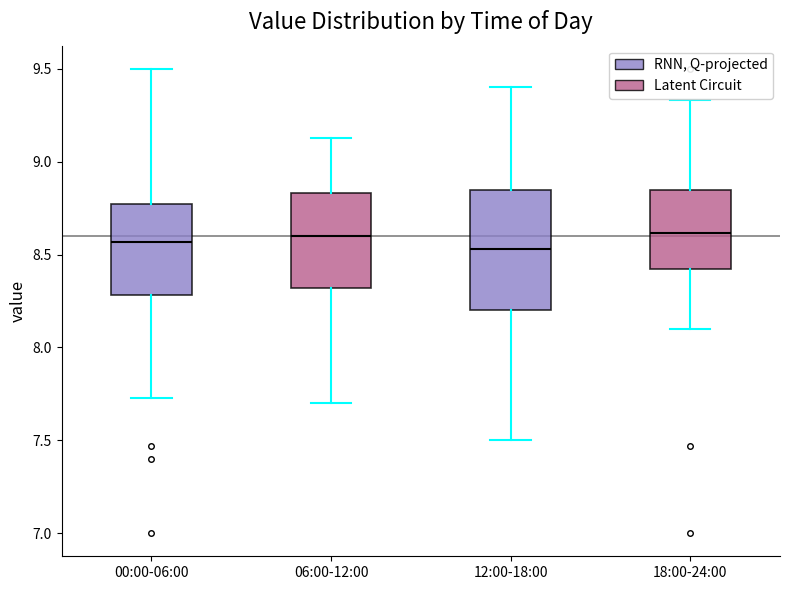

Comparing the boxes themselves (not the whiskers), which one is the tallest?

12:00-18:00